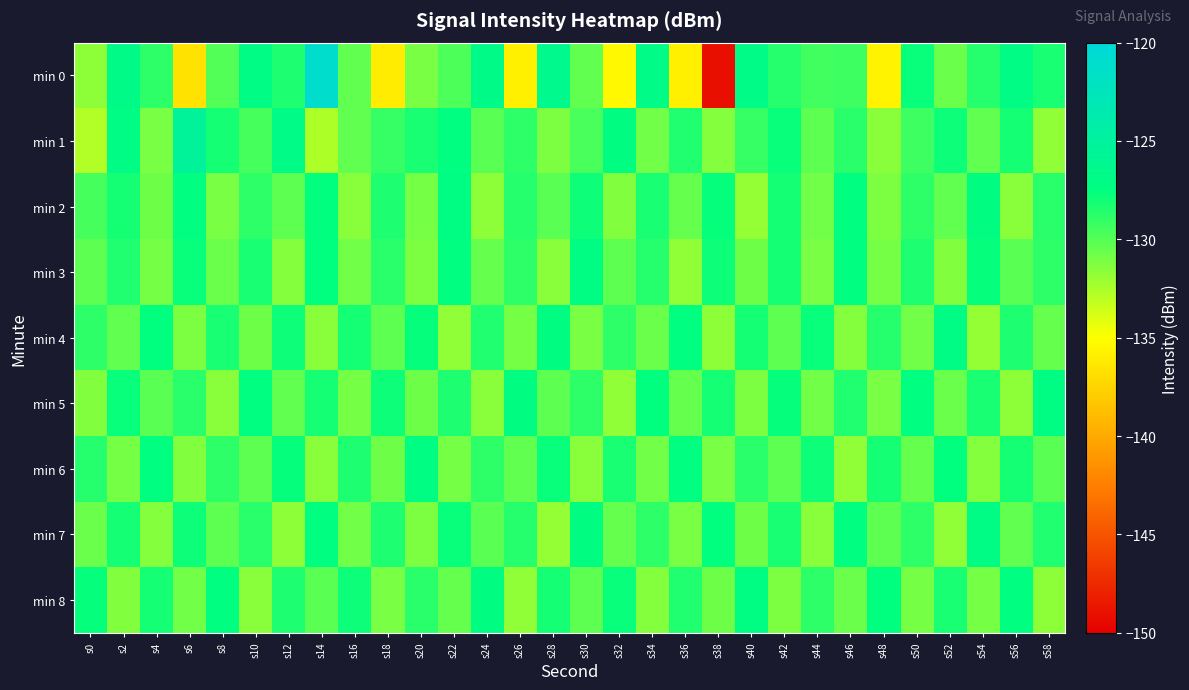

Which has a higher value, s48 or s42?

s42